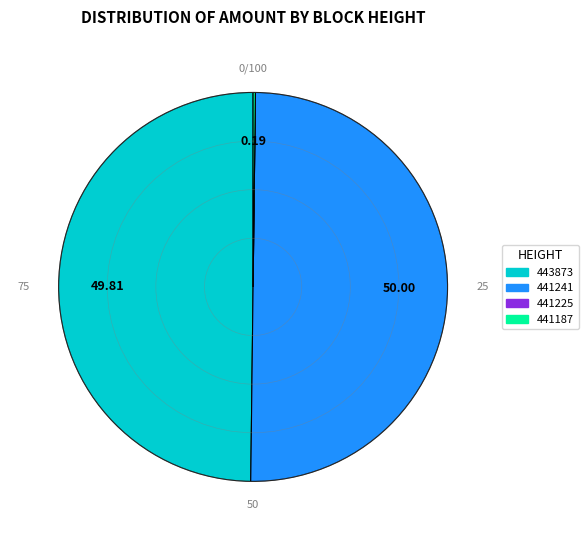

Count the number of slices in the pie.

4